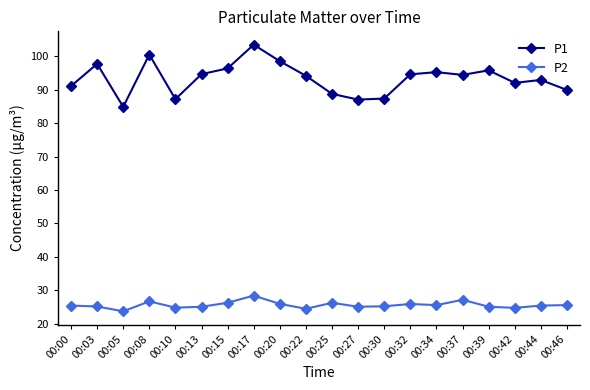

The P2 series shows 16.6 at 00:39. True or false?

False